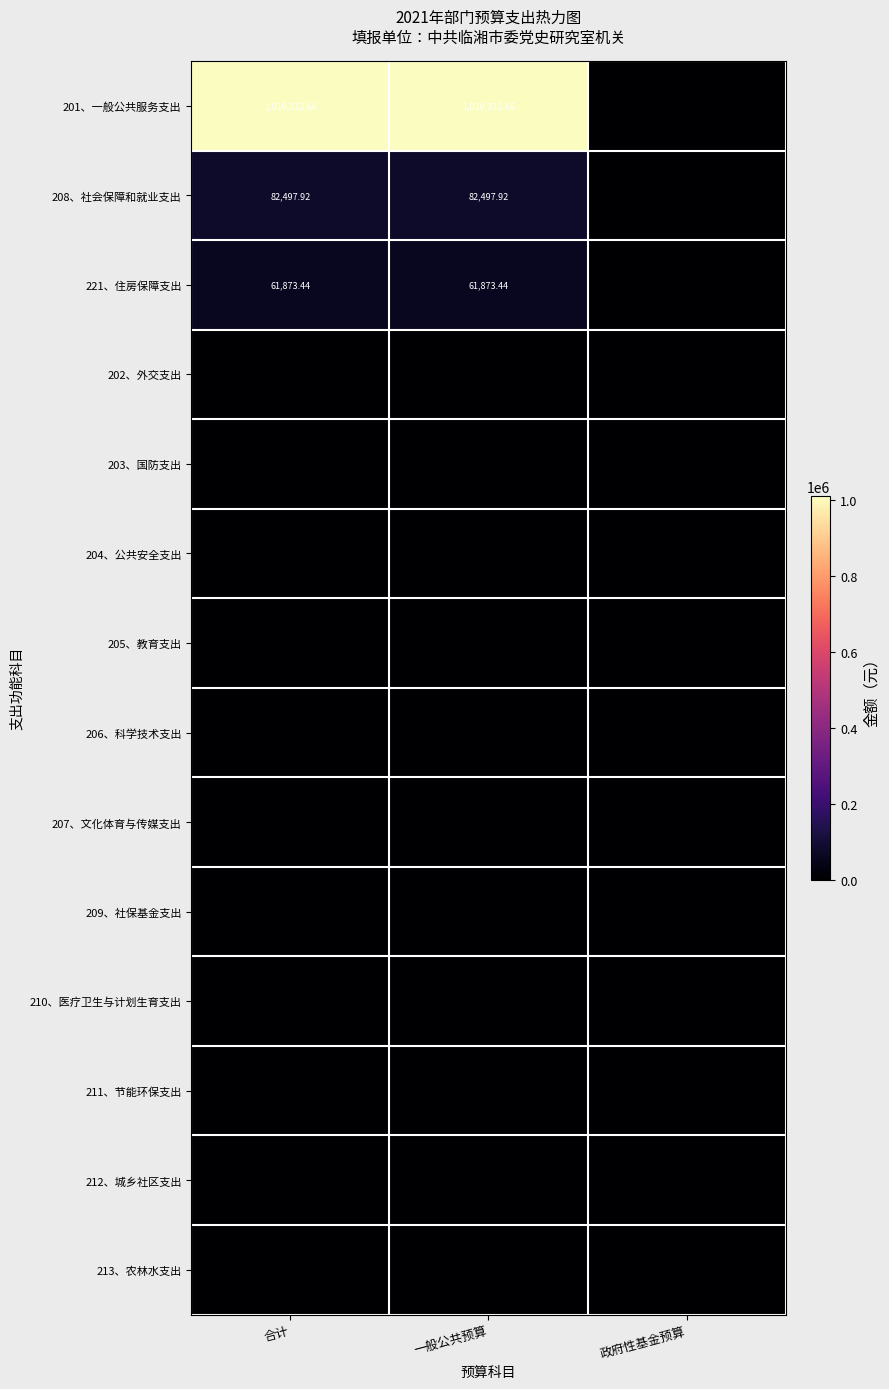

True or false: 205、教育支出 has a value of 0.0 at 政府性基金预算.

True